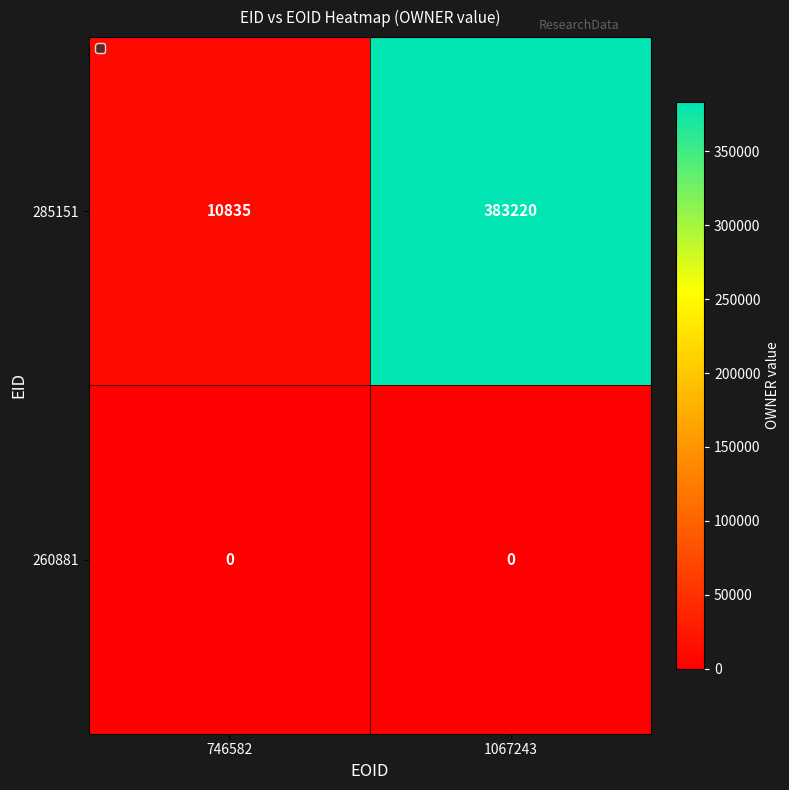

Rank the series by their maximum value, from lowest to highest.

260881, 285151